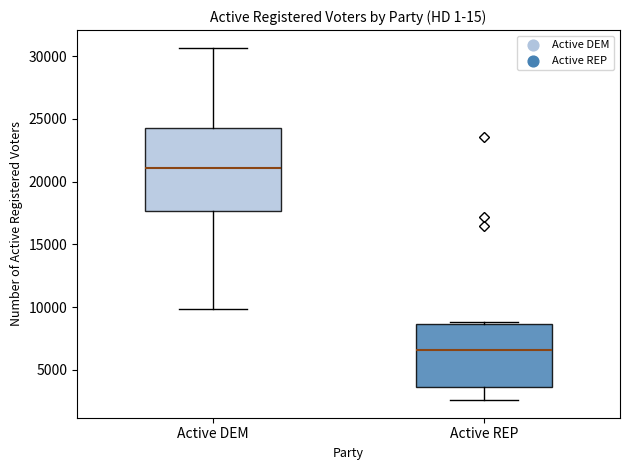

Where does the median line of the box for Active REP sit on the y-axis? The values are not printed on the chart, so give them approximately, as read against the axis.

6500